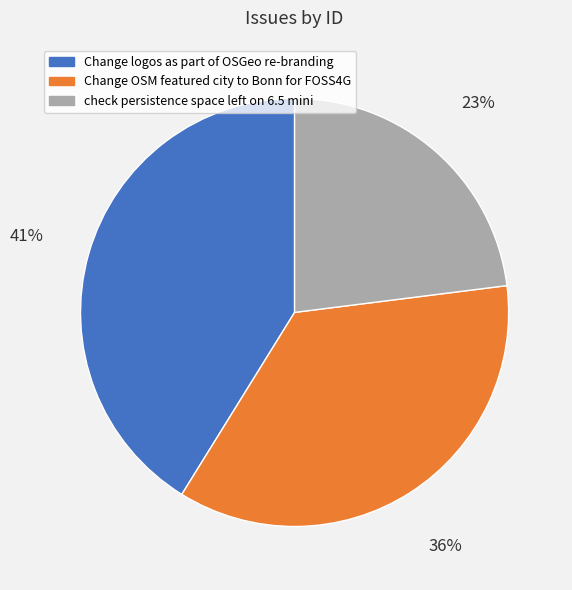

To the nearest percent, what portion does Change logos as part of OSGeo re-branding represent?

41%